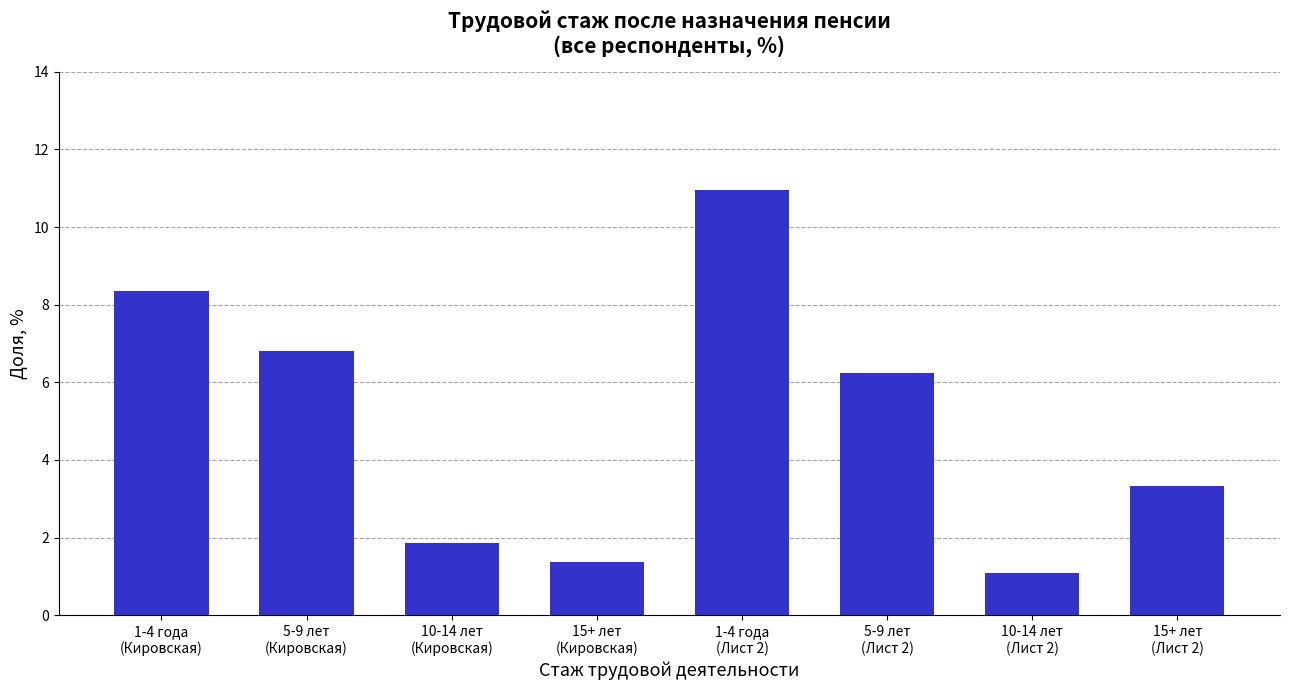

What is the difference between the maximum and minimum values?

9.9